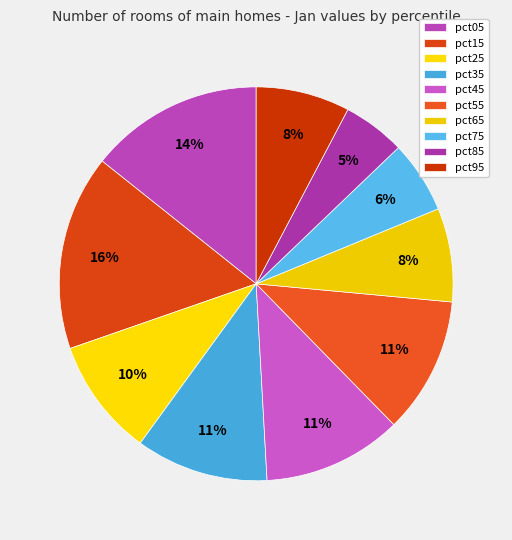

How many segments does this pie chart have?

10